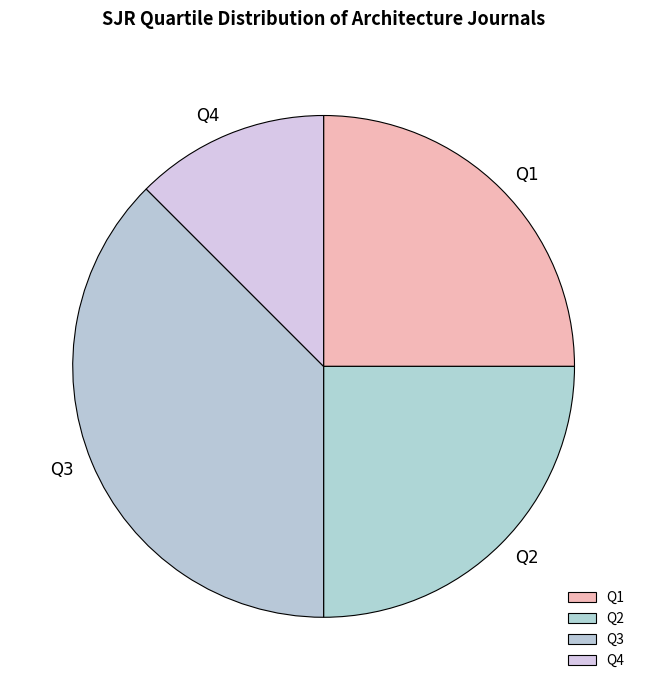

Is it true that Q3 is 38% of the pie?

True